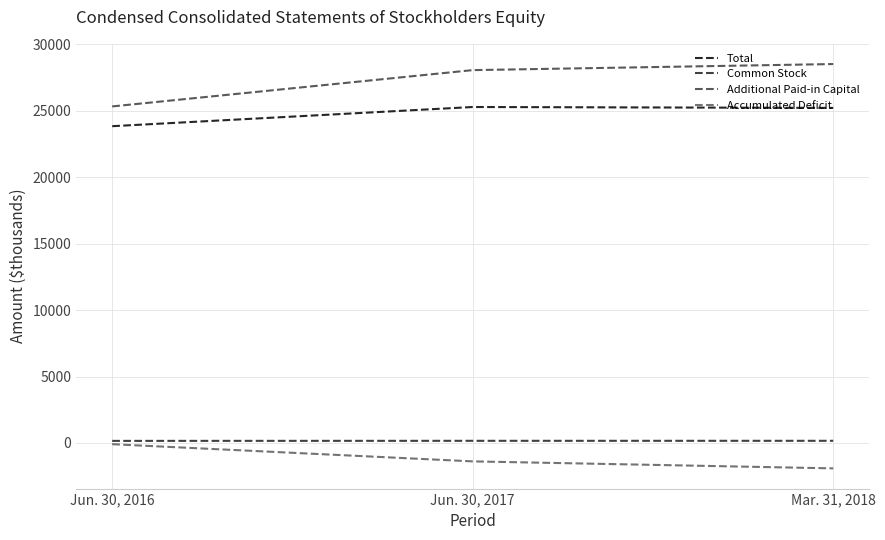

Read the Total value at Mar. 31, 2018.

25219